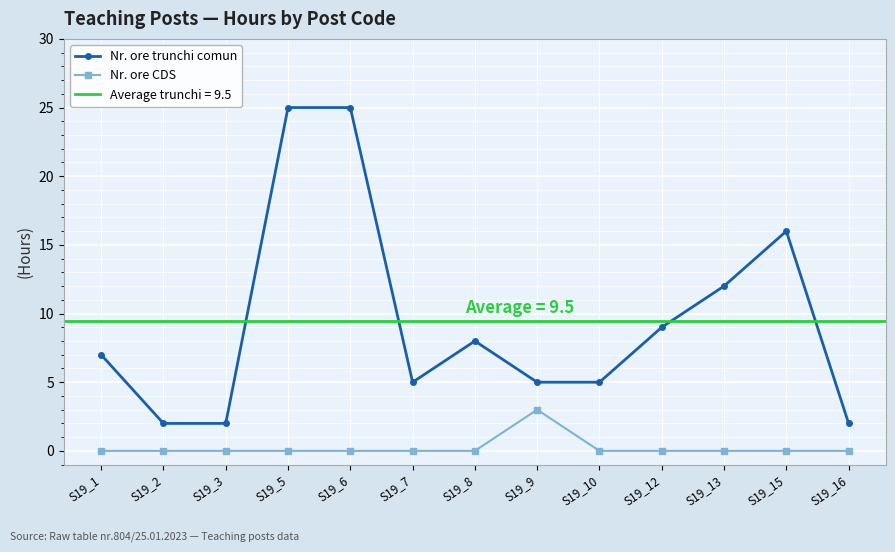

True or false: Nr. ore trunchi comun and Nr. ore CDS cross at least once.

False